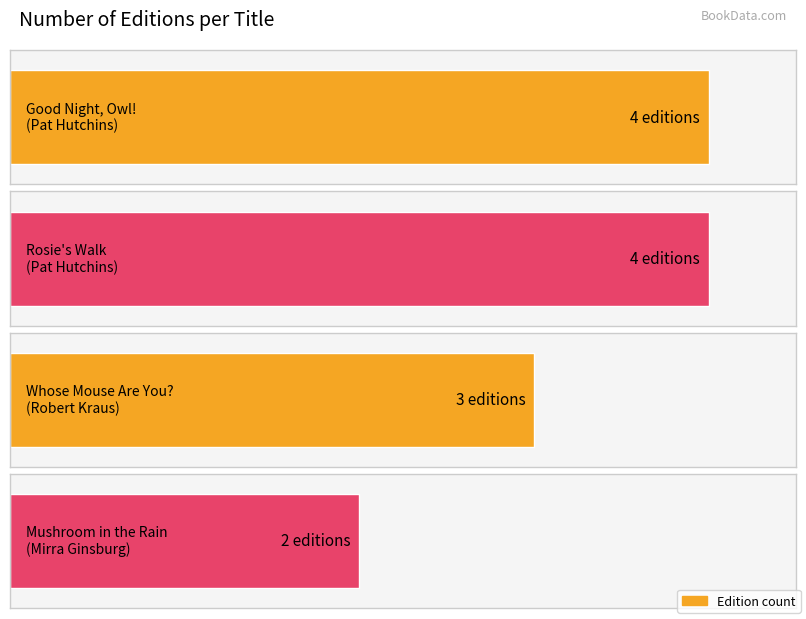

Reading right to left, transcribe all the data shown in this chart.

Mirra Ginsburg (1053640) - Mushroom in the Rain=2	Robert Kraus (1867987) - Whose Mouse Are You?=3	Pat Hutchins (706629) - Rosie's Walk=4	Pat Hutchins (706629) - Good Night Owl=4